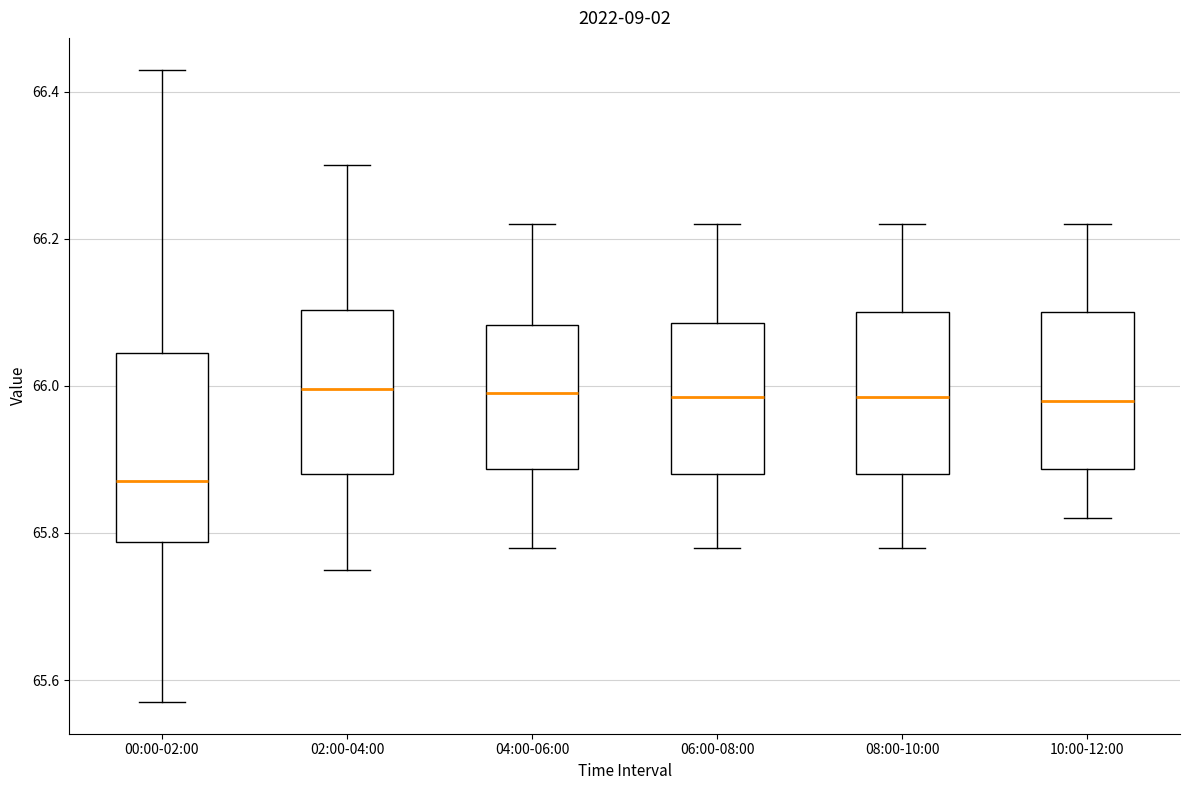

Reading left to right, transcribe this box plot: for each box, give where its median line is, the range the box spans, and where its two whiskers end, as read against the y-axis. The values are not printed on the chart, so give them approximately, as read against the axis.

00:00-02:00: median 65.88, box 65.78 to 66.04, whiskers 65.58 to 66.44
02:00-04:00: median 66.00, box 65.88 to 66.10, whiskers 65.76 to 66.30
04:00-06:00: median 66.00, box 65.88 to 66.08, whiskers 65.78 to 66.22
06:00-08:00: median 65.98, box 65.88 to 66.08, whiskers 65.78 to 66.22
08:00-10:00: median 65.98, box 65.88 to 66.10, whiskers 65.78 to 66.22
10:00-12:00: median 65.98, box 65.88 to 66.10, whiskers 65.82 to 66.22